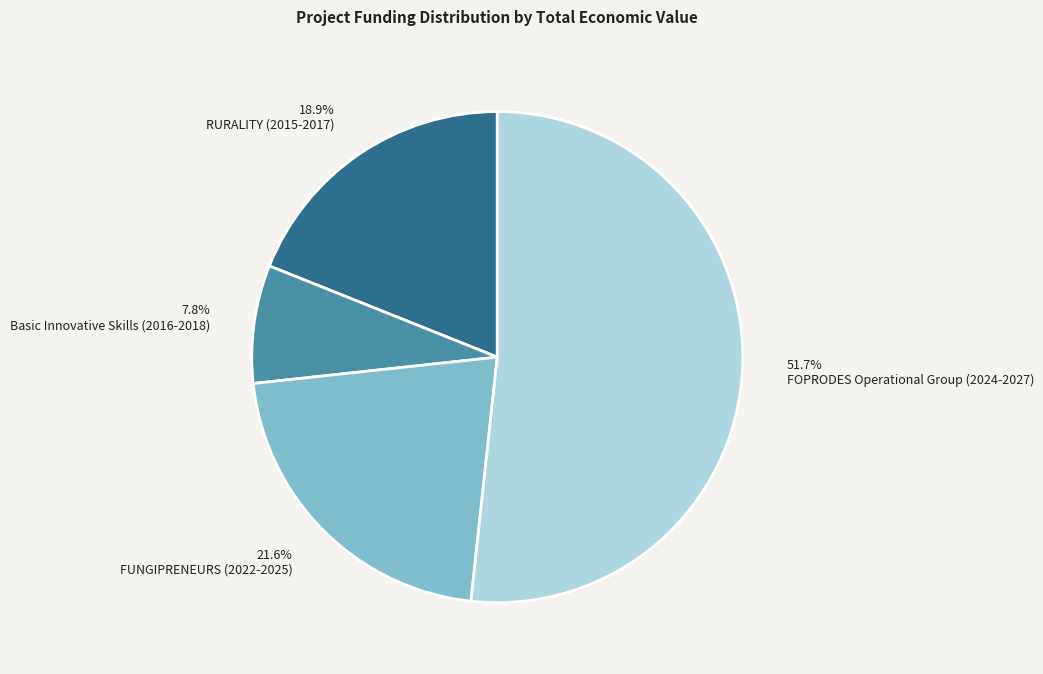

What portion of the pie excludes 51.7% FOPRODES Operational Group (2024-2027)?

48.3%